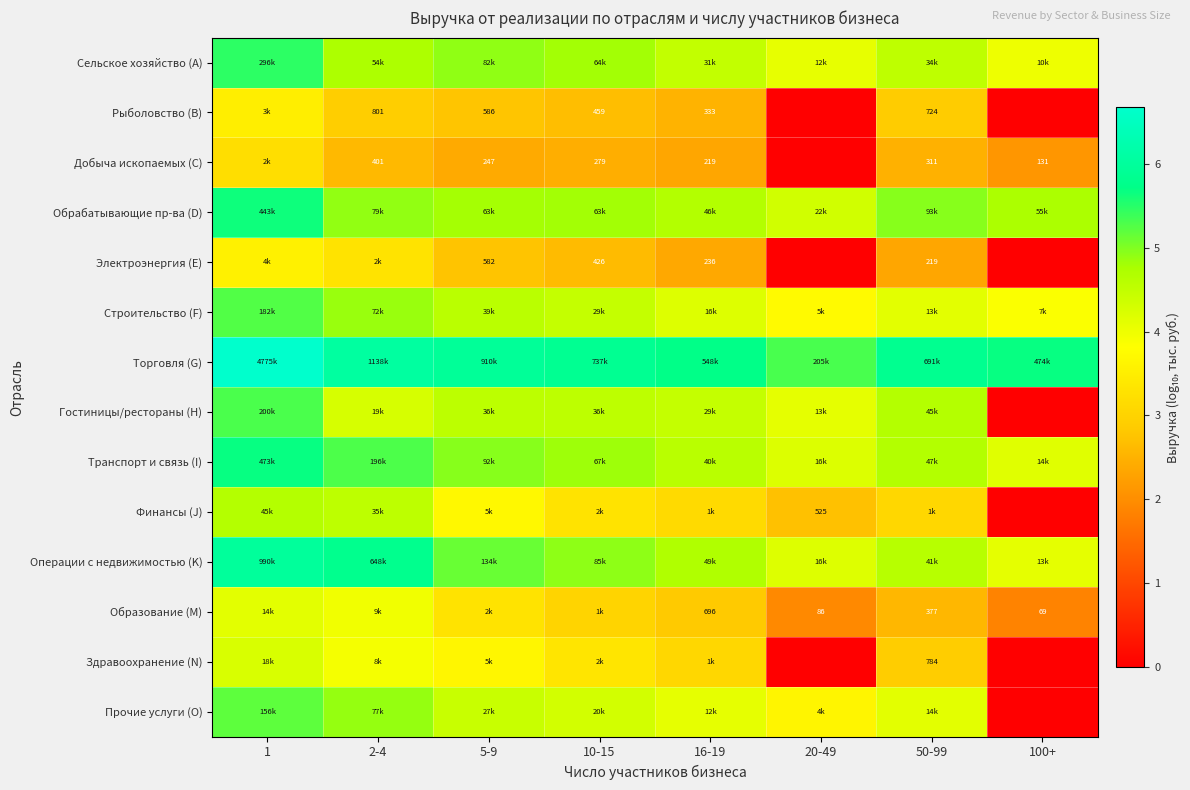

True or false: Электроэнергия (E) has a value of 2.4 at 16-19.

True